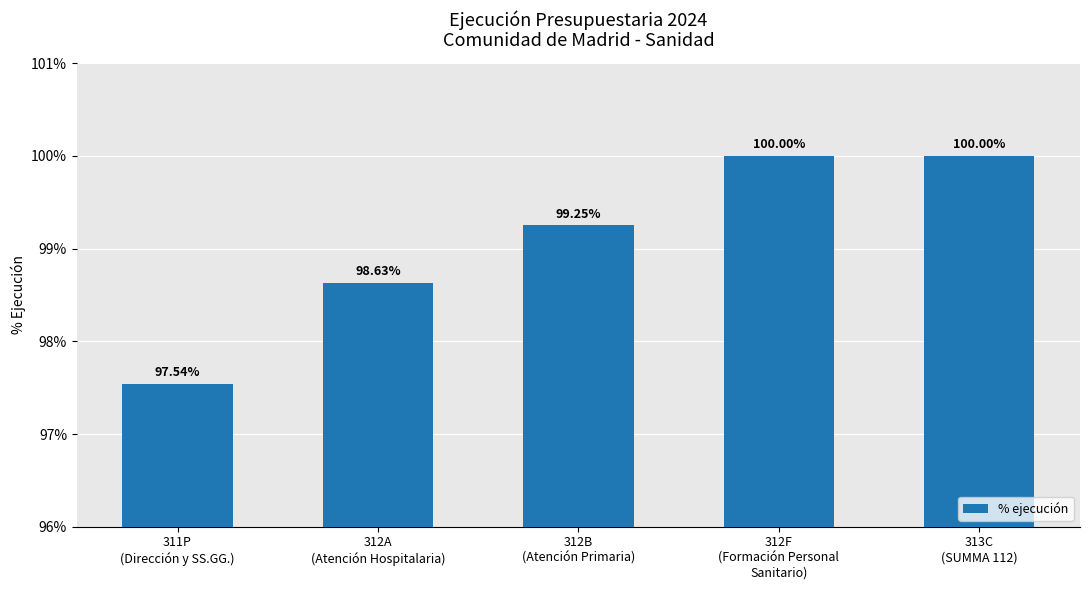

The value at 312B
(Atención Primaria) is 1.6. True or false?

False